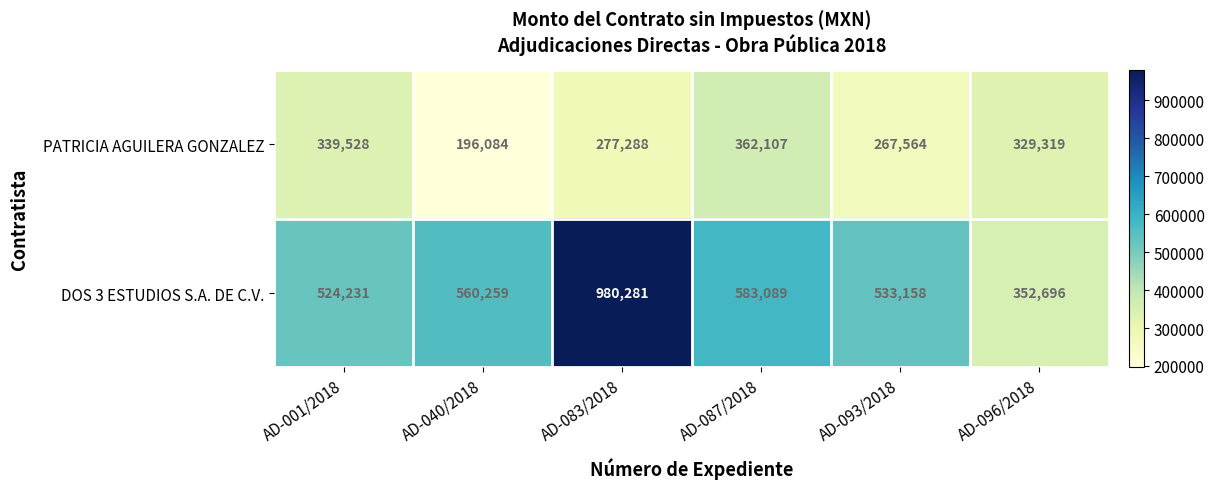

The DOS 3 ESTUDIOS S.A. DE C.V. series shows 1013762 at AD-087/2018. True or false?

False